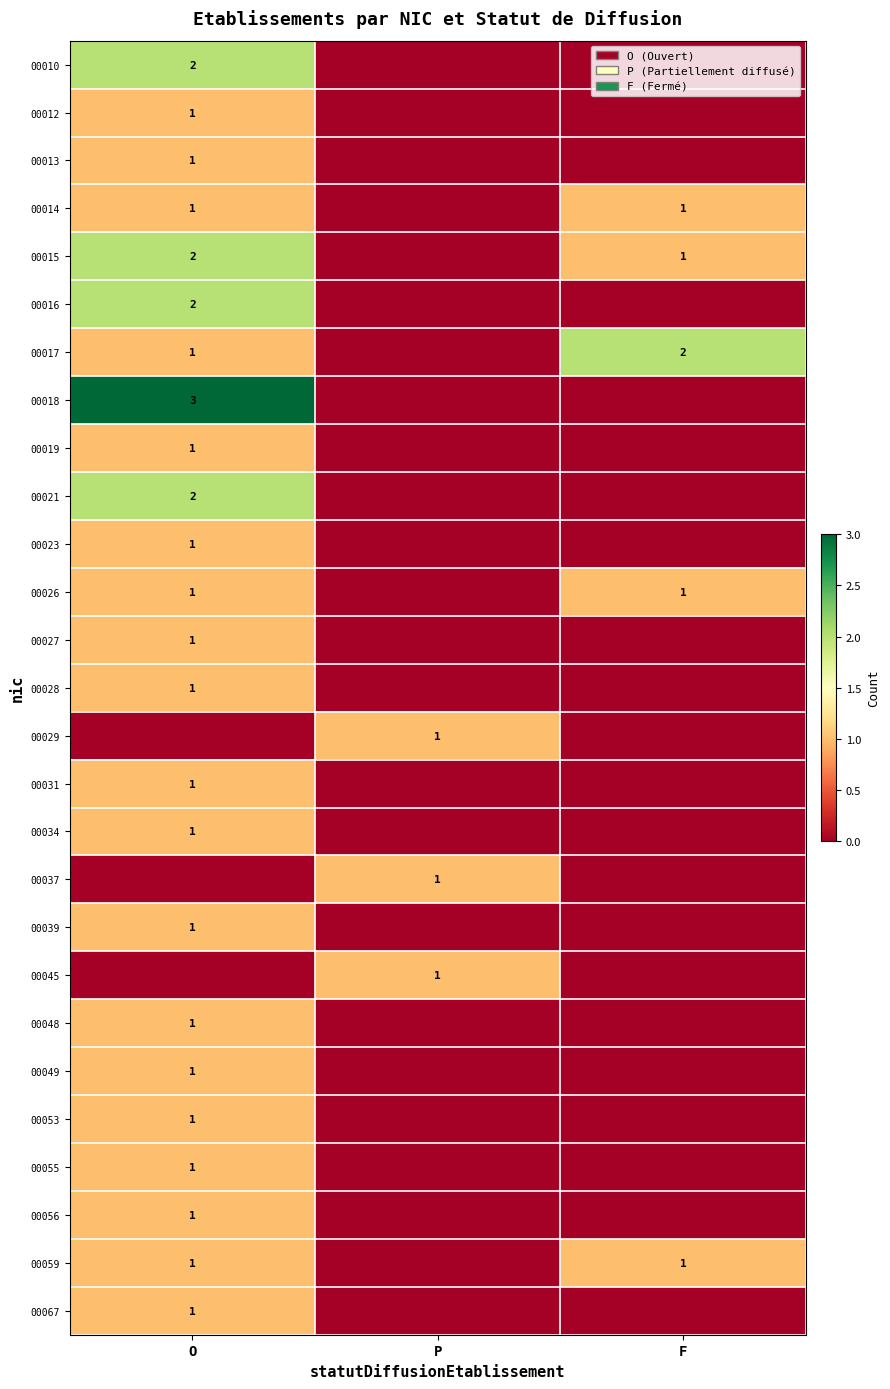

Is it true that 00049 equals 2 at O?

False